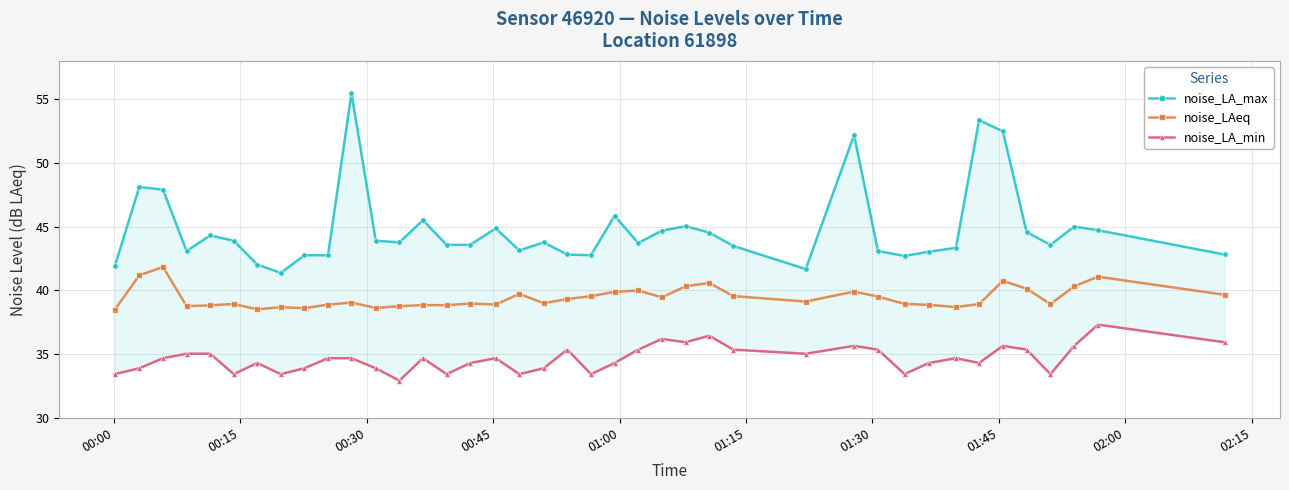

What is the lowest value of the noise_LAeq series?

38.5